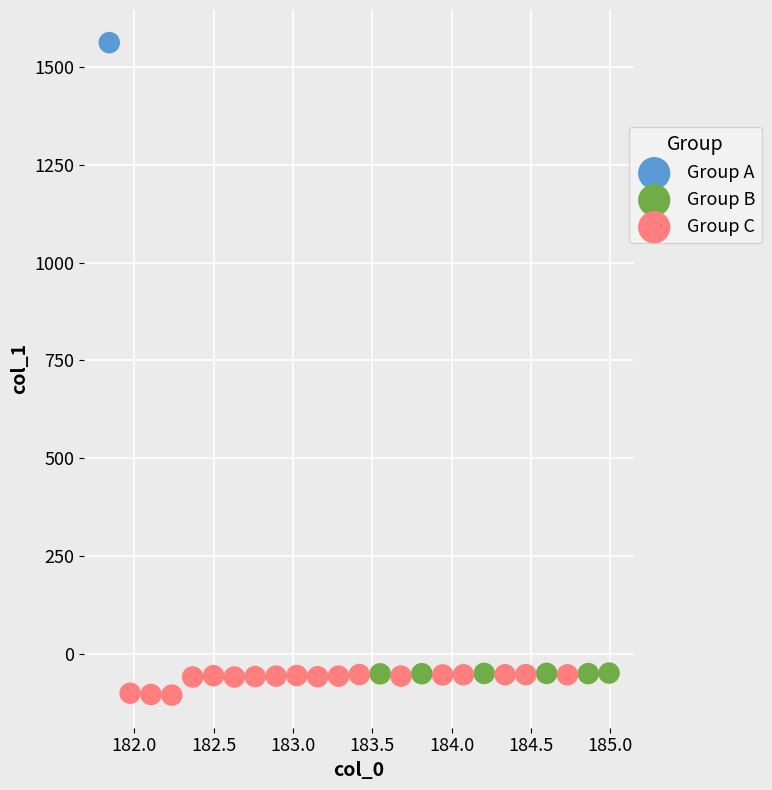

Which series contains the lowest Y value?

Group C